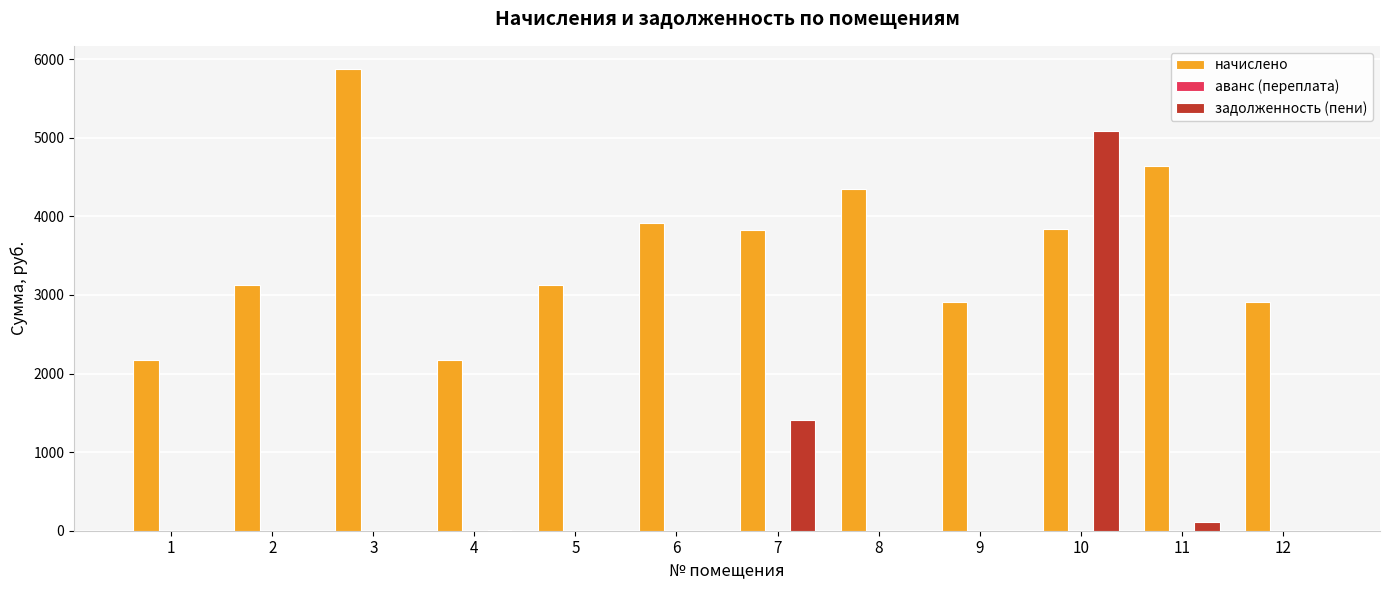

What is the sum of all начислено values?

42854.4